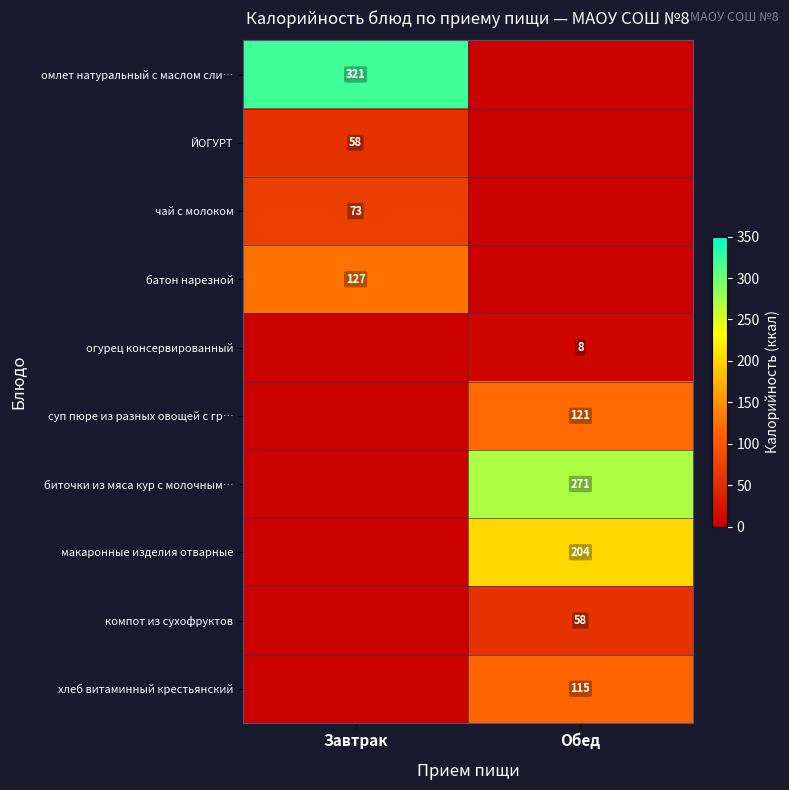

Is the value of суп пюре из разных овощей с гр… at Обед greater than the value of компот из сухофруктов at Обед?

Yes